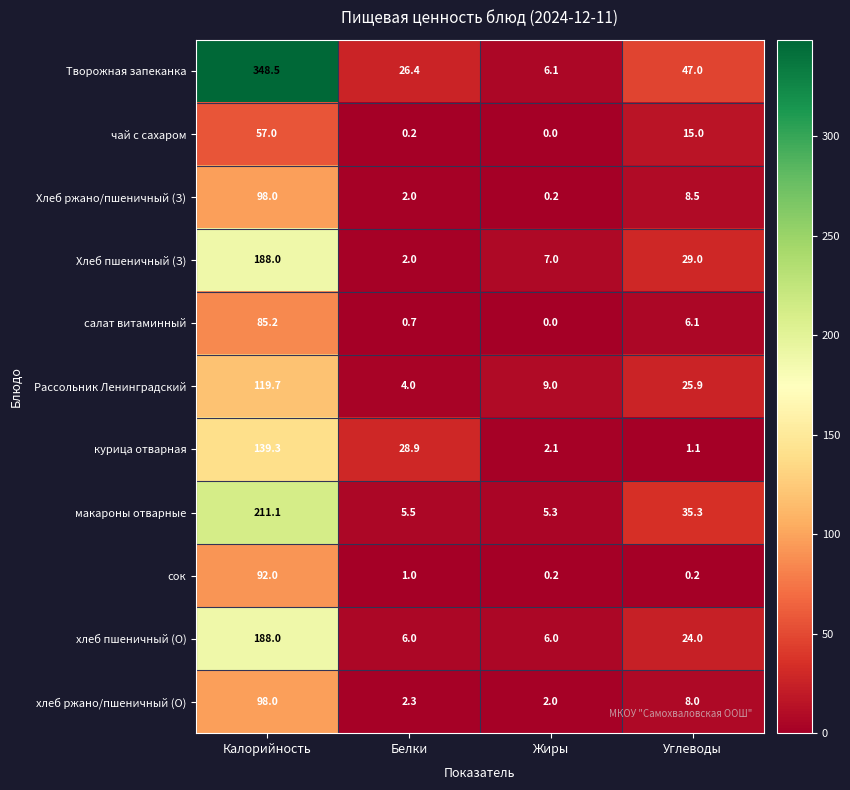

What is the spread (max minus min) of values at Калорийность?

291.5